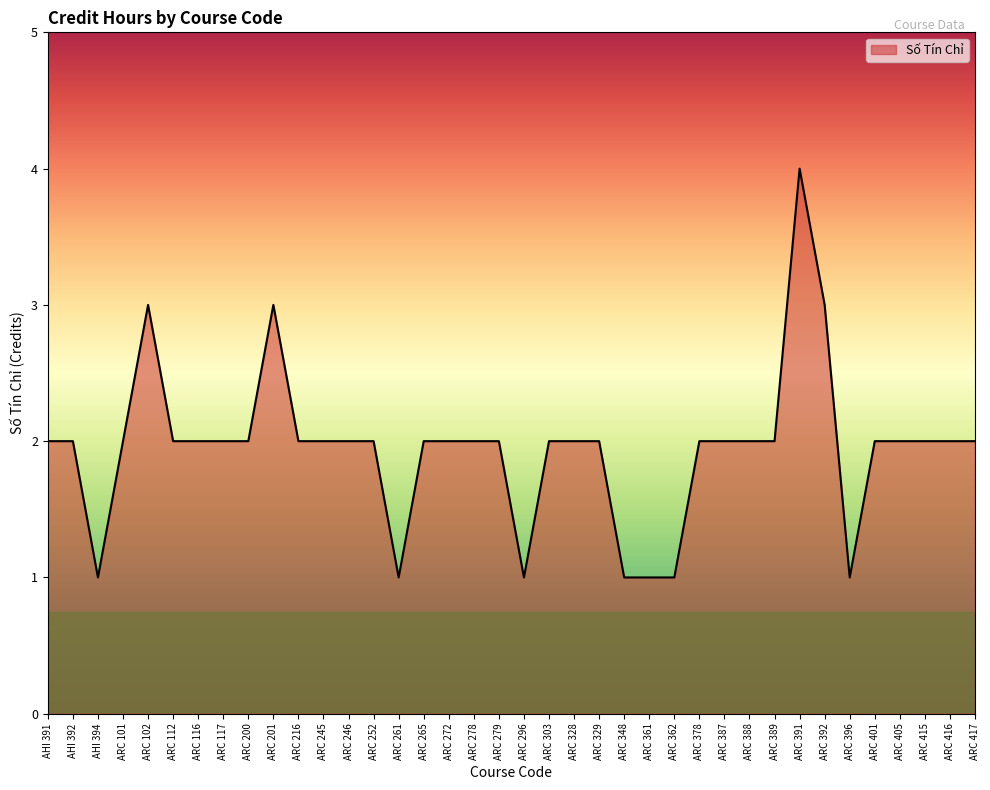

What is the ratio of the value at AHI 394 to the value at ARC 328?

0.5